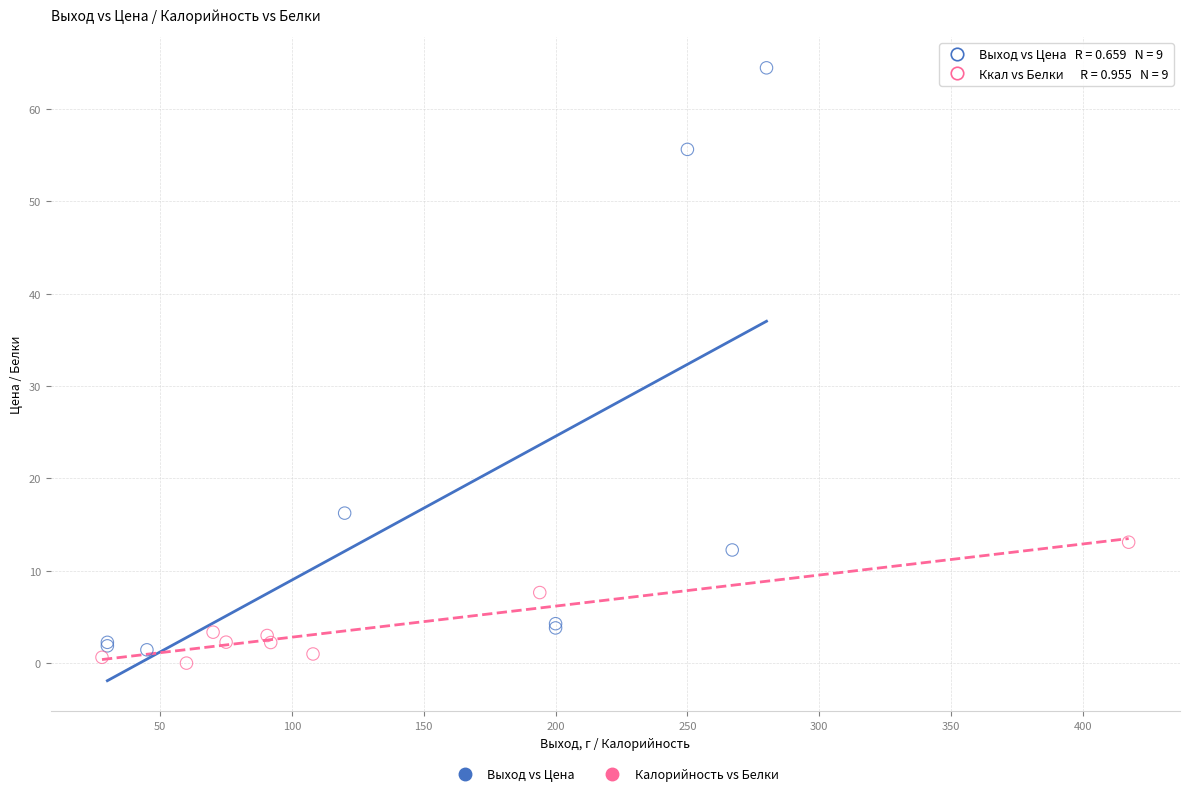

Which series contains the lowest Y value?

Калорийность vs Белки